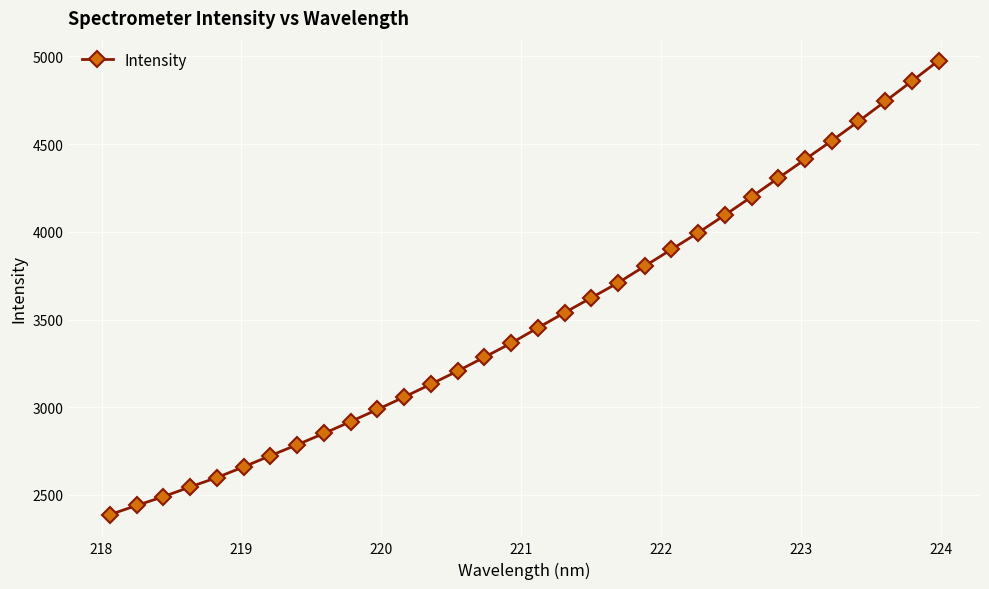

What is the maximum value shown in the chart?

4975.7